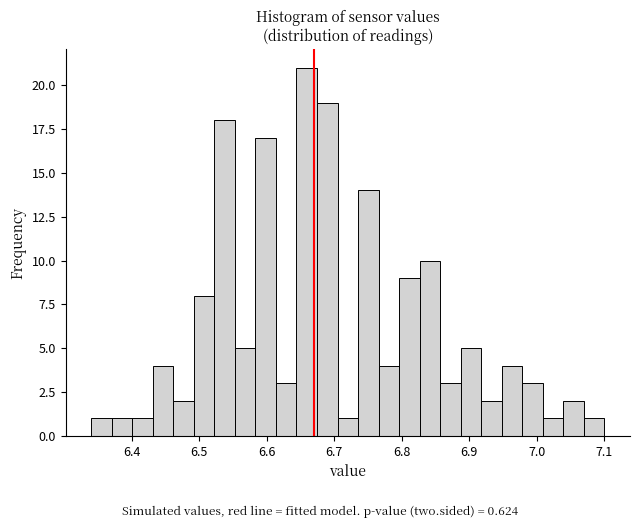

Around what value on the x-axis is the tallest bar? Give the approximate position of its centre, as read against the axis.

6.66